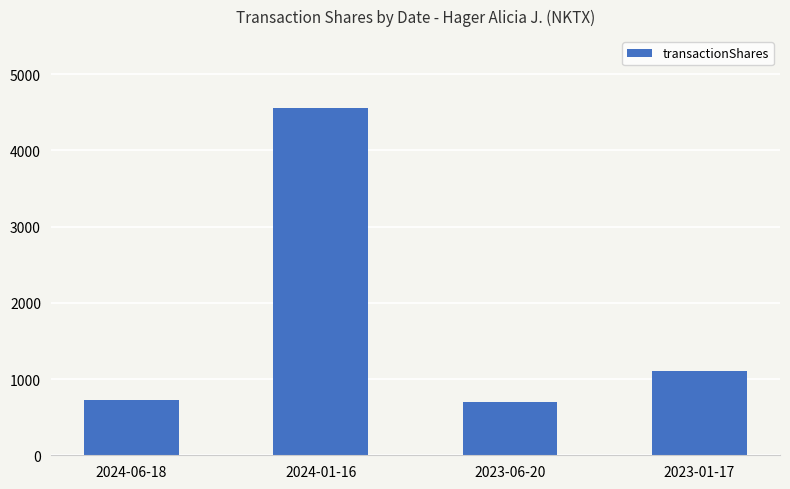

How many values are below 1103?

2